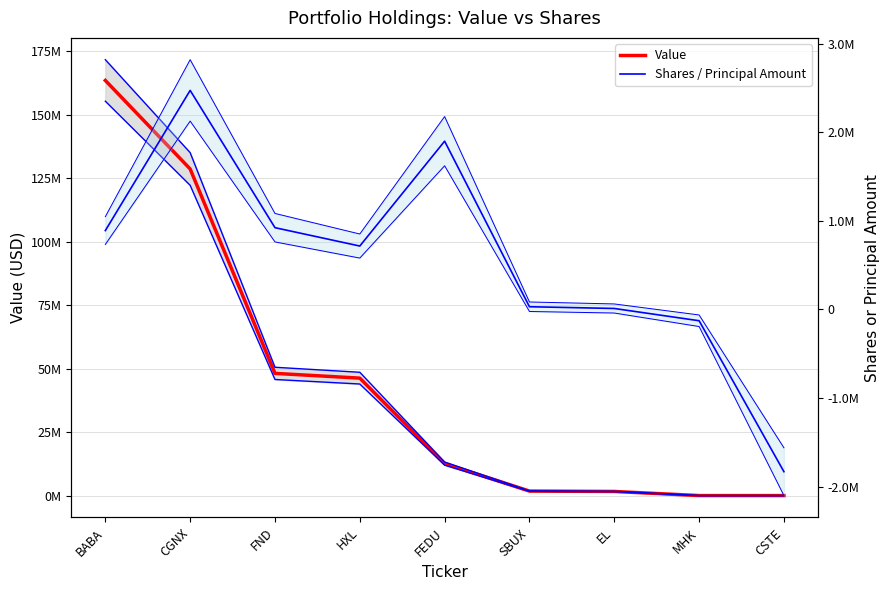

Is it true that Value equals 2162936 at EL?

False